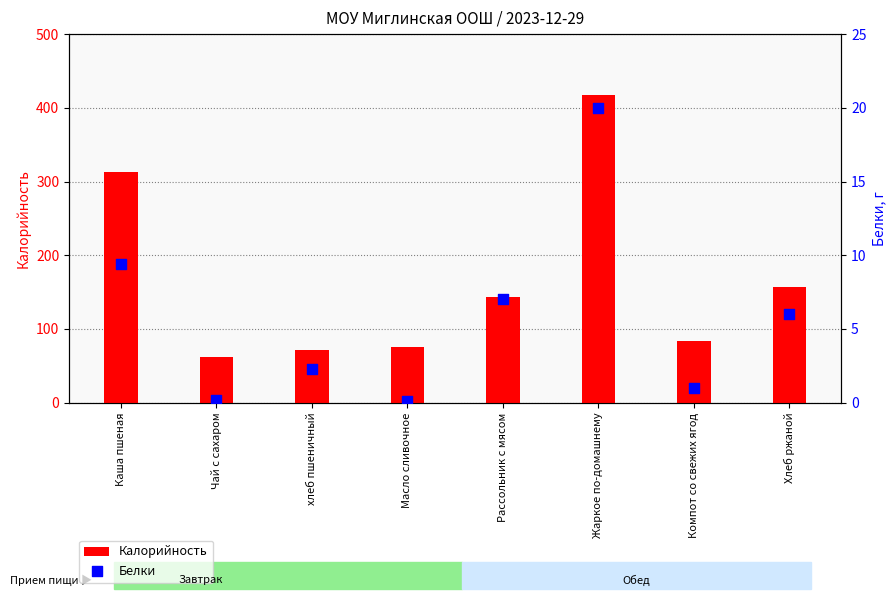

What is the total value across all series at Хлеб ржаной?

163.0